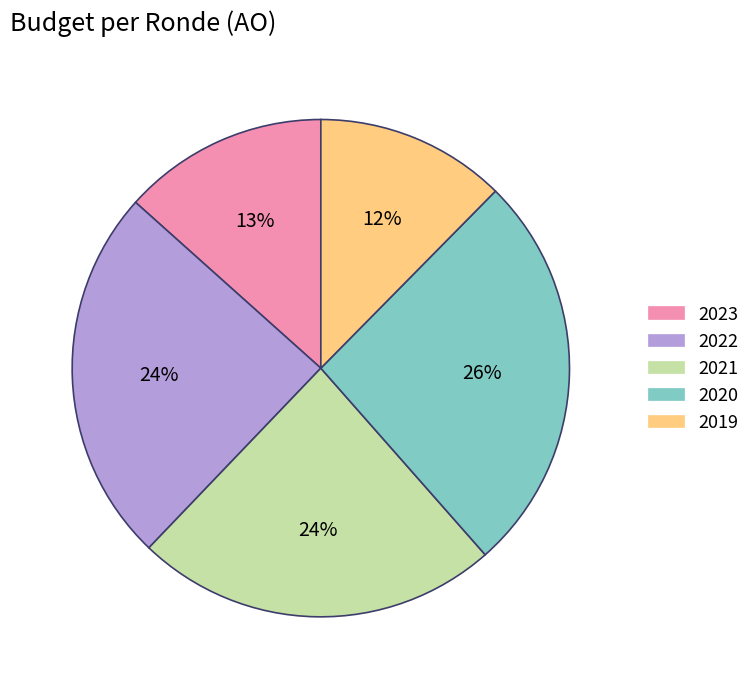

Does any single category account for the majority?

No